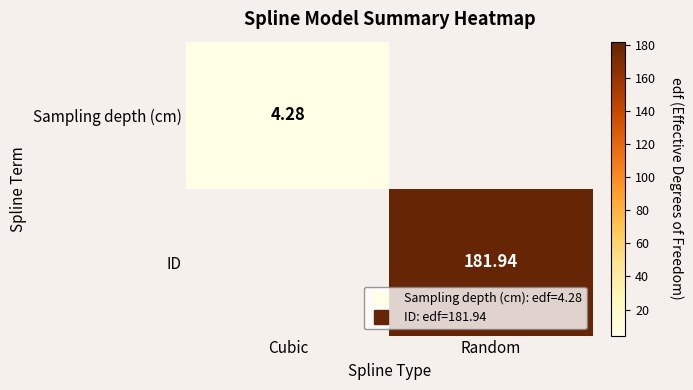

Which series has the widest spread of values?

Sampling depth (cm)